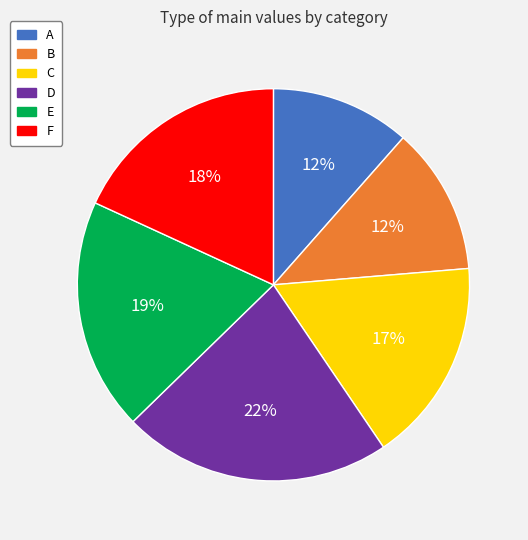

Combined, do A and E account for over 50%?

No